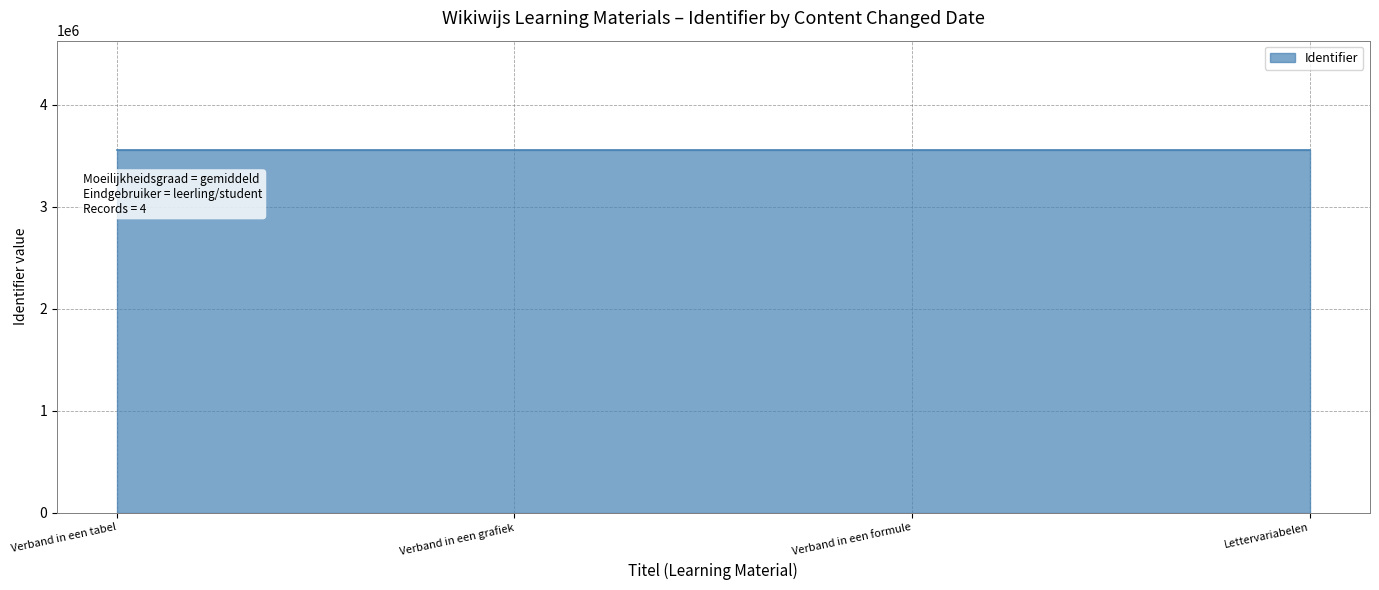

What is the difference between the second highest and second lowest values?

2